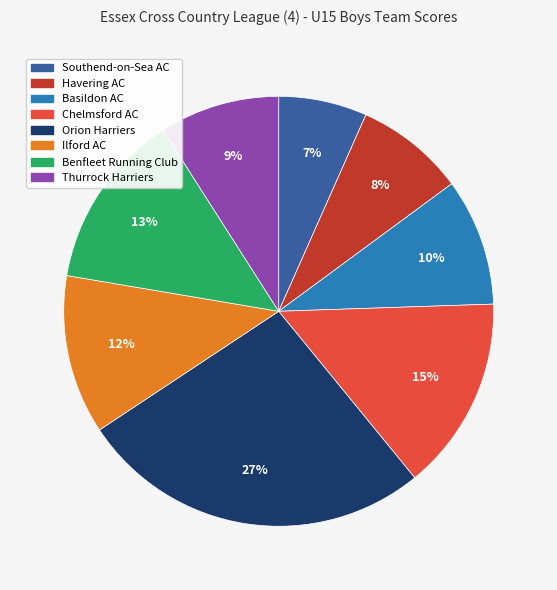

How many slices are in this pie chart?

8